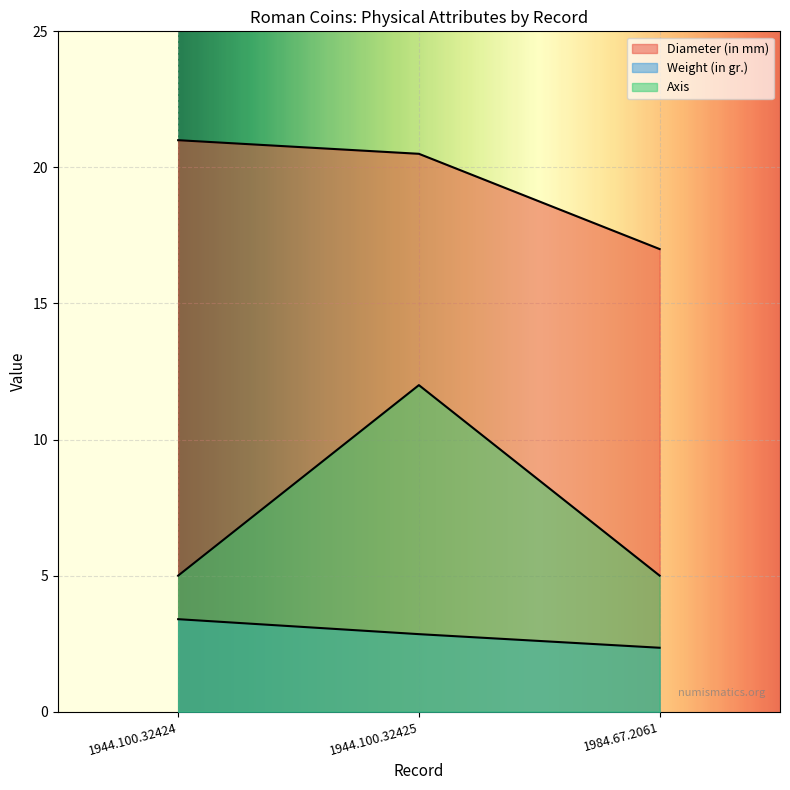

Count the Axis values in the range 5 to 12.

3